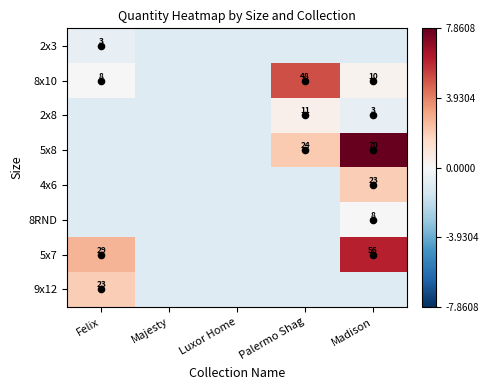

Which series changed the most between Palermo Shag and Madison?

5x7